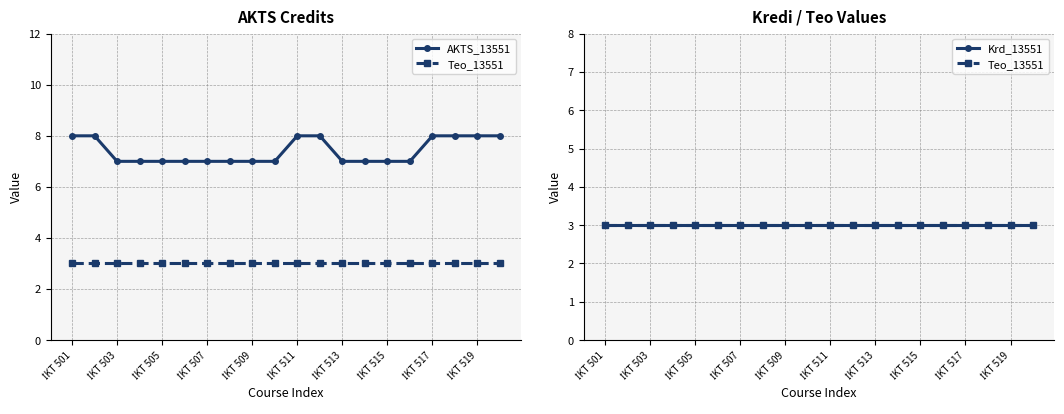

Reading left to right, what are all the values shown in this chart?

AKTS_13551: 8	8	7	7	7	7	7	7	7	7	8	8	7	7	7	7	8	8	8	8
Teo_13551: 3	3	3	3	3	3	3	3	3	3	3	3	3	3	3	3	3	3	3	3
Krd_13551: 3	3	3	3	3	3	3	3	3	3	3	3	3	3	3	3	3	3	3	3